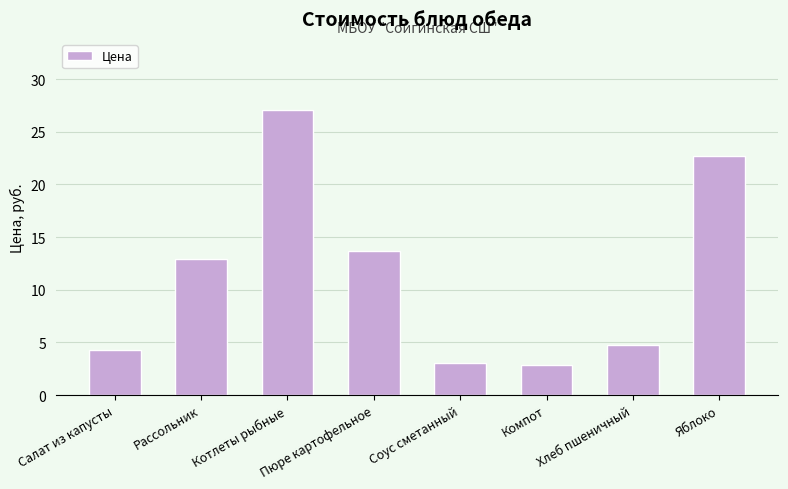

What is the approximate value at Котлеты рыбные?

27.1